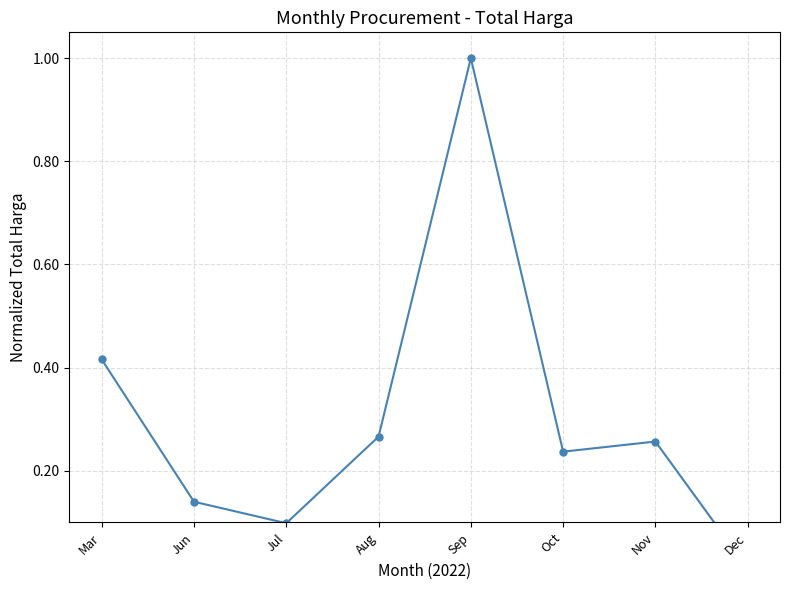

Reading left to right, transcribe all the data shown in this chart.

Mar=0.4	Jun=0.1	Jul=0.1	Aug=0.3	Sep=1.0	Oct=0.2	Nov=0.3	Dec=0.0